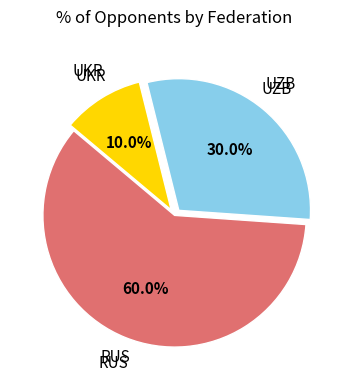

Is there any slice that represents more than half of the pie?

Yes